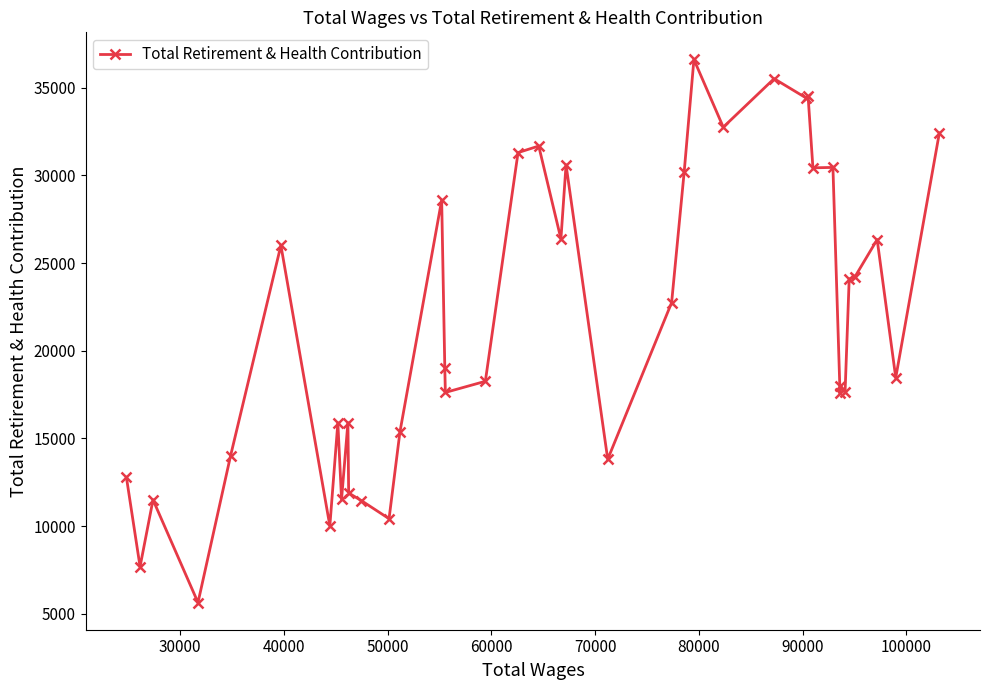

True or false: there are more than 1 points higher than both neighbors.

True